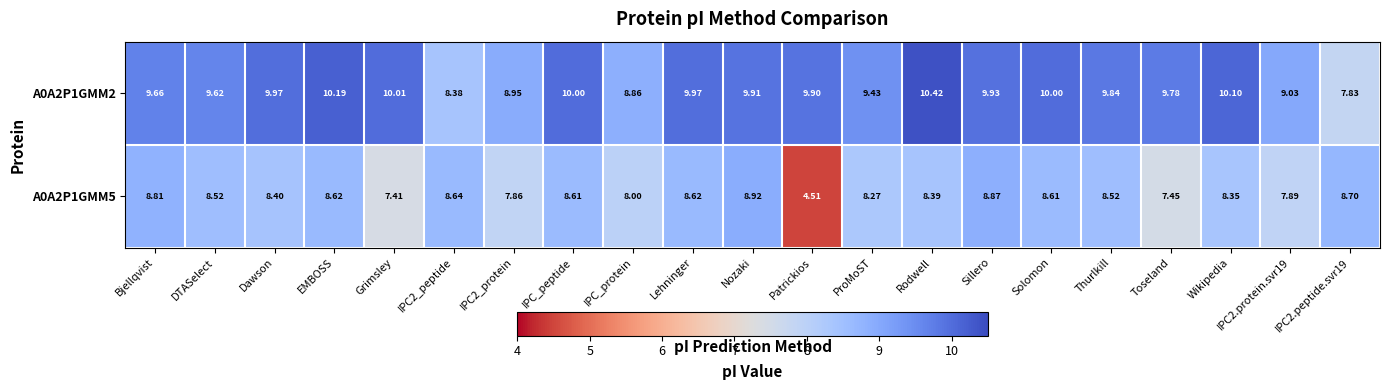

How many series are shown in this chart?

2